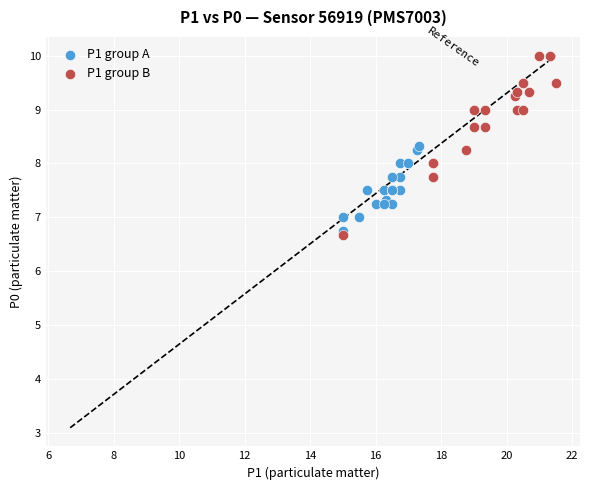

Which series contains the highest Y value?

P1 group B